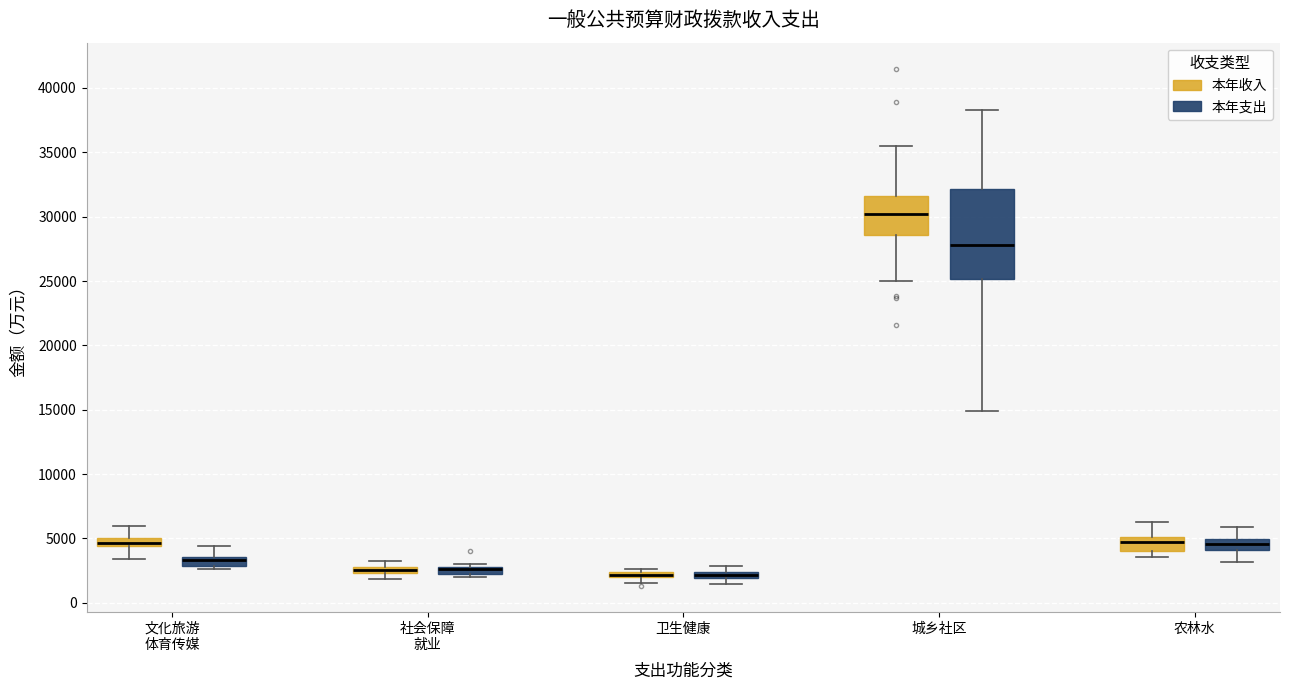

Which box is the tallest, from its lower edge to its upper edge?

城乡社区 (本年支出)